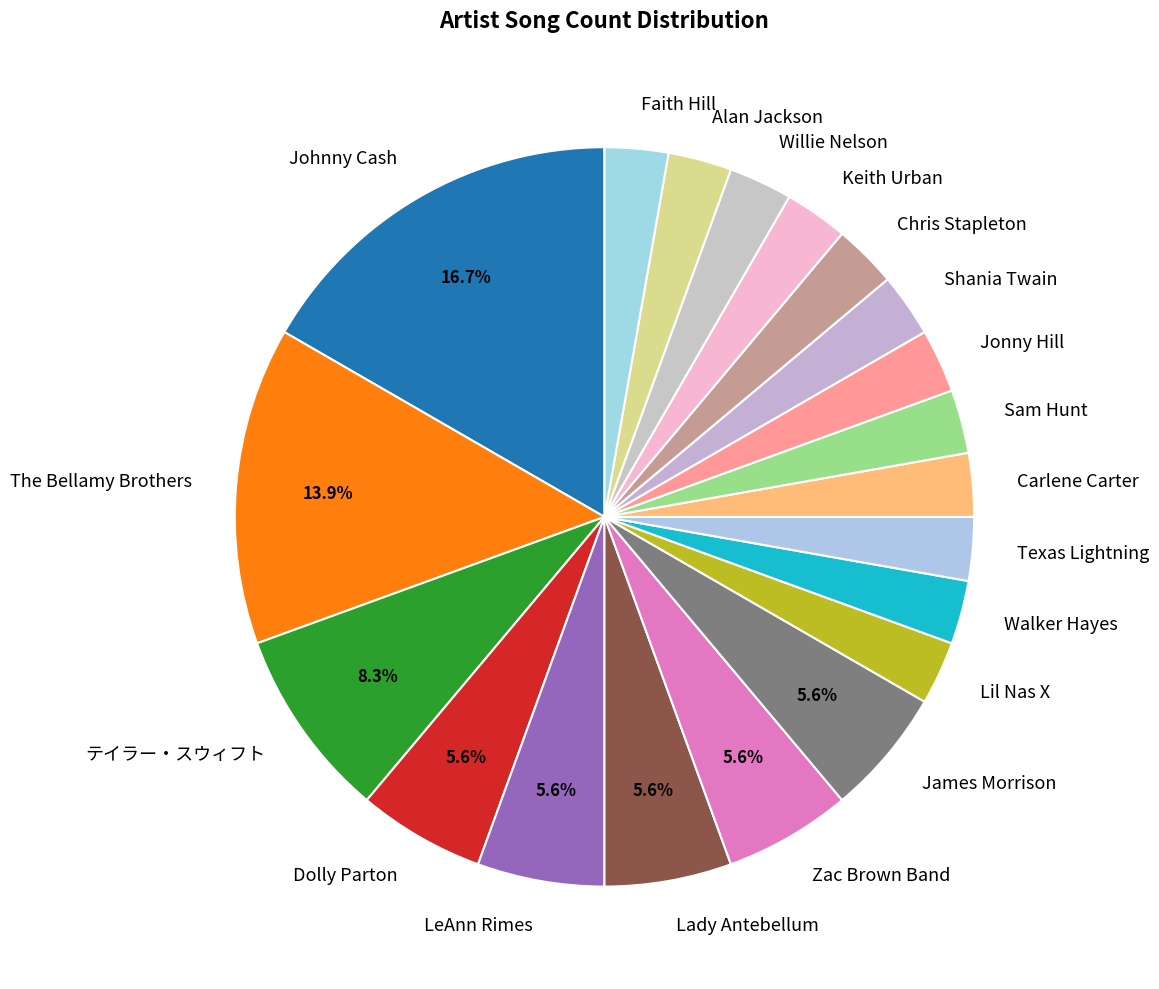

Is LeAnn Rimes the majority of the pie?

No